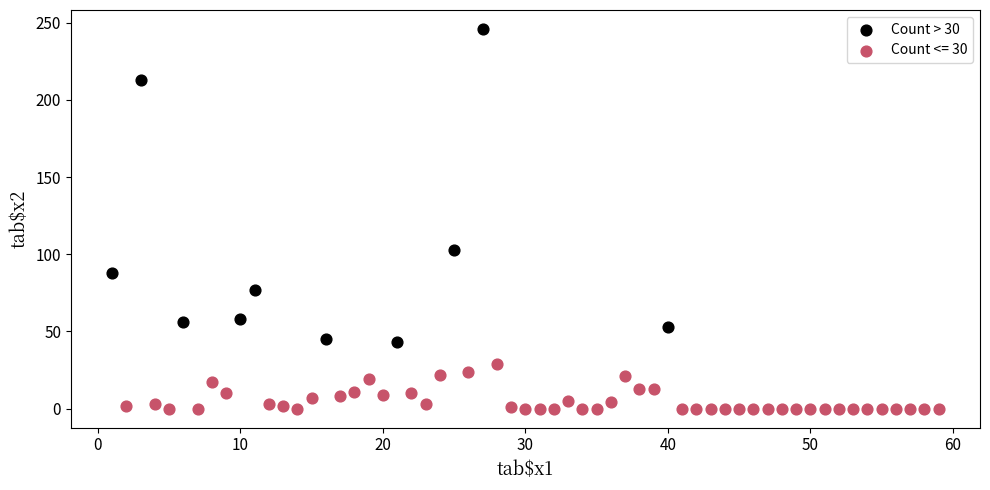

Which series has the widest spread of Y values?

Count > 30